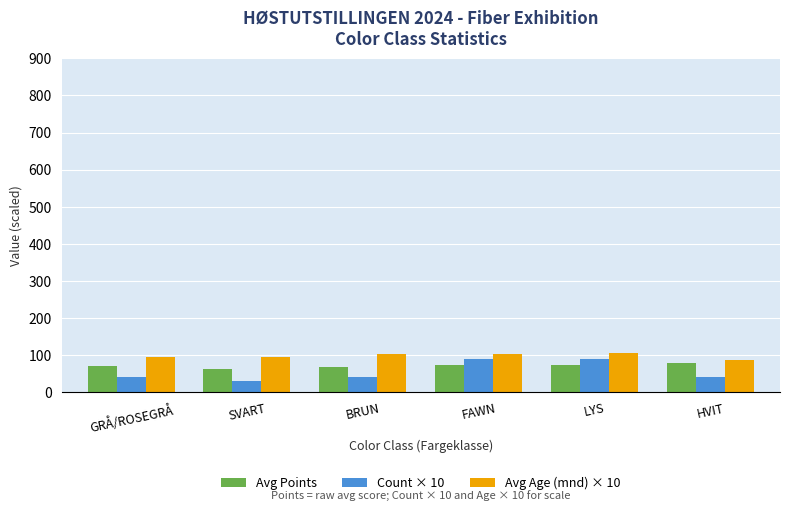

What is the total value across all series at BRUN?

211.8